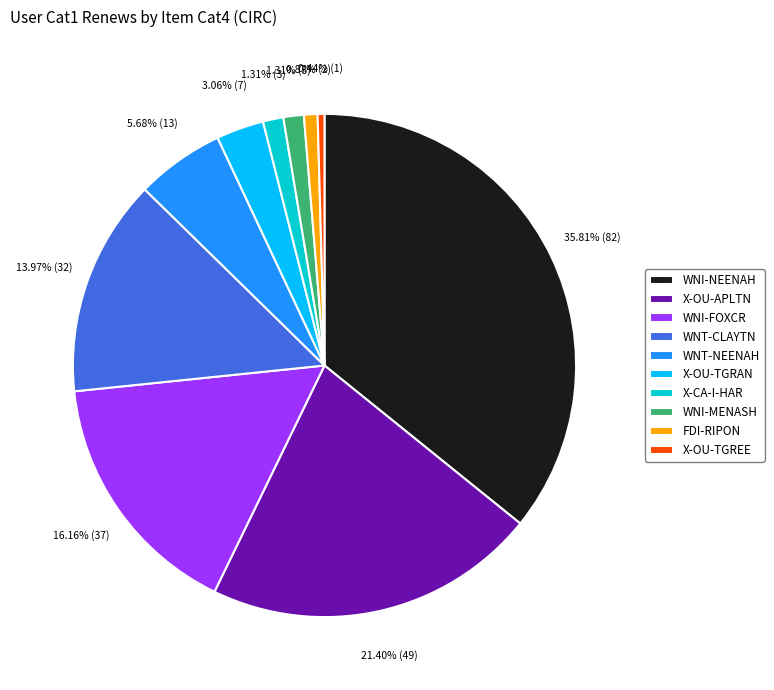

To the nearest percent, what percentage of the pie is WNI-MENASH?

1%